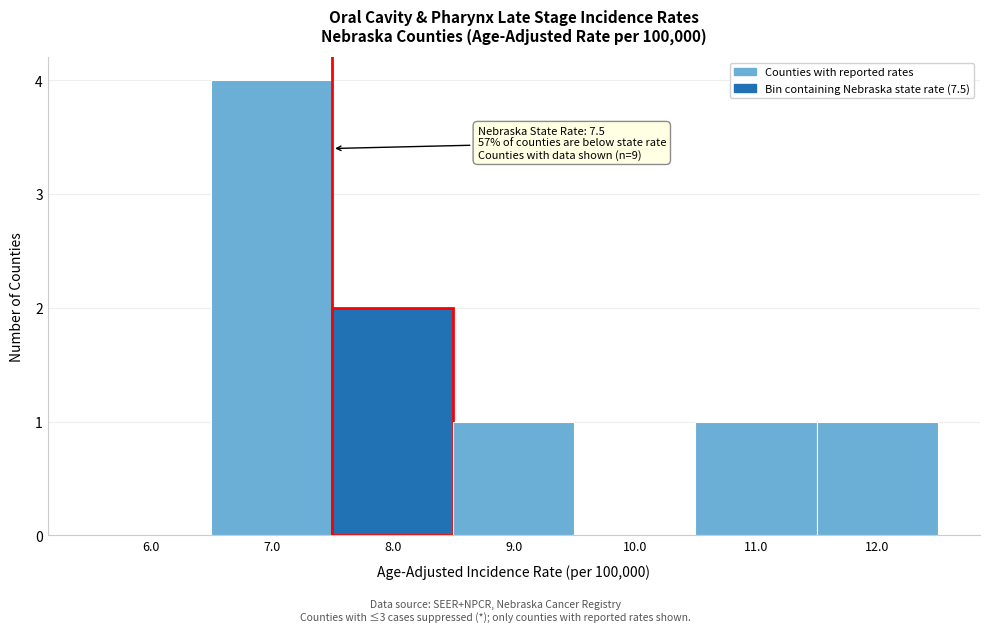

Which range on the x-axis has the tallest bar?

6.5 to 7.5